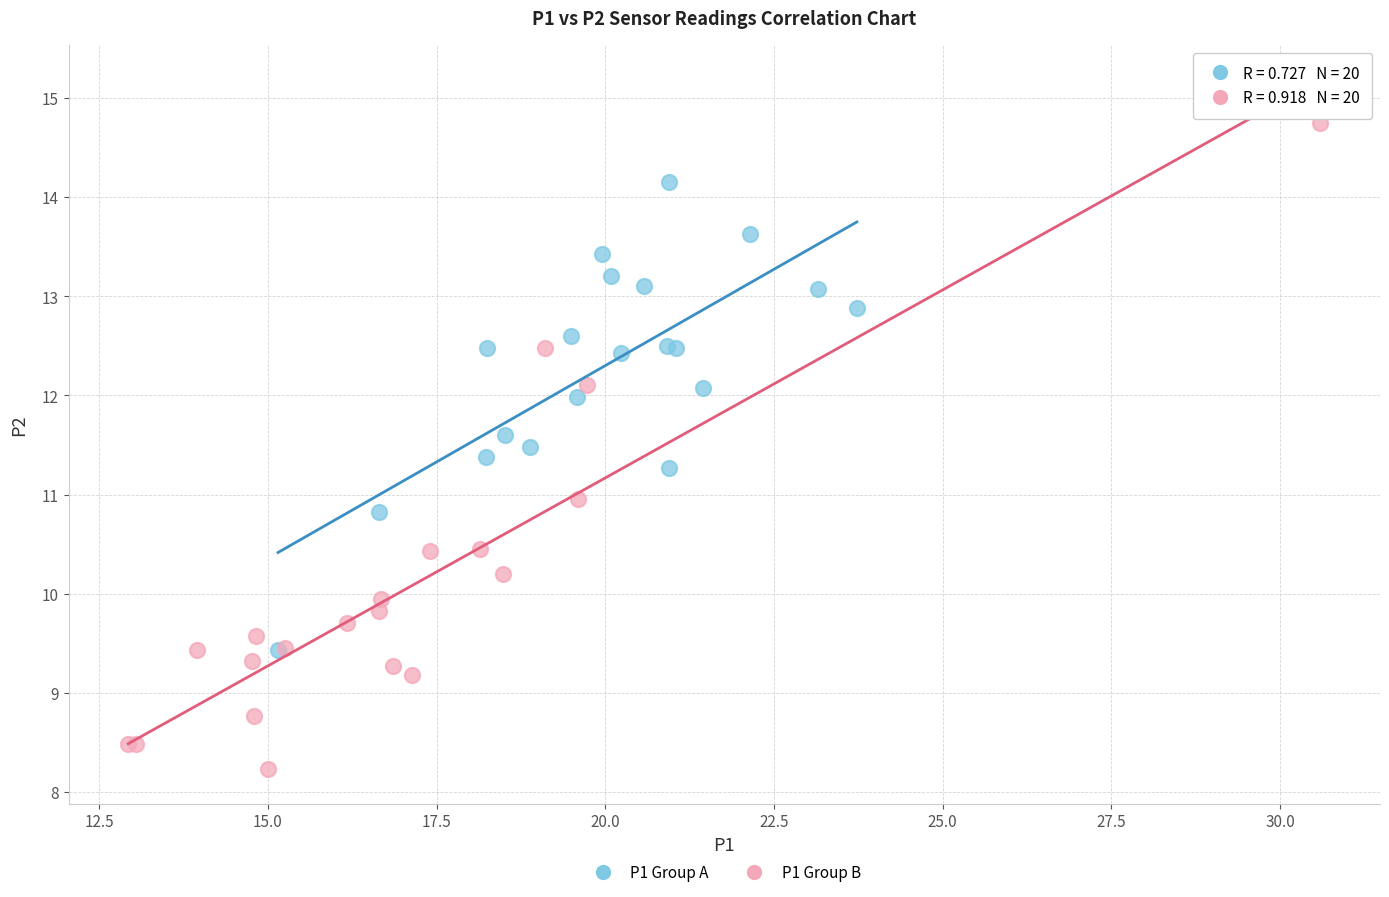

What are all the series names shown in the legend?

P1 Group A, P1 Group B